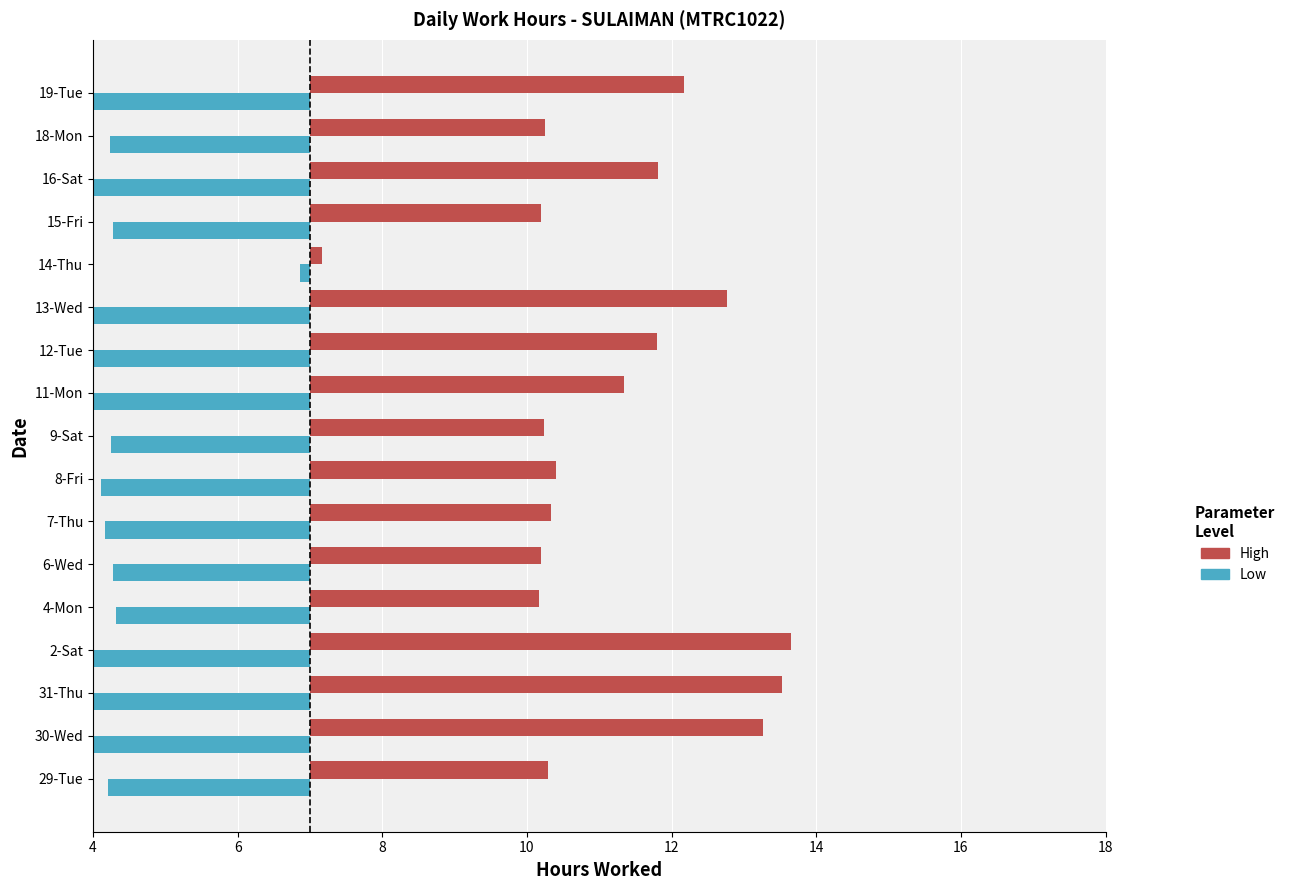

How many groups of bars are there?

17